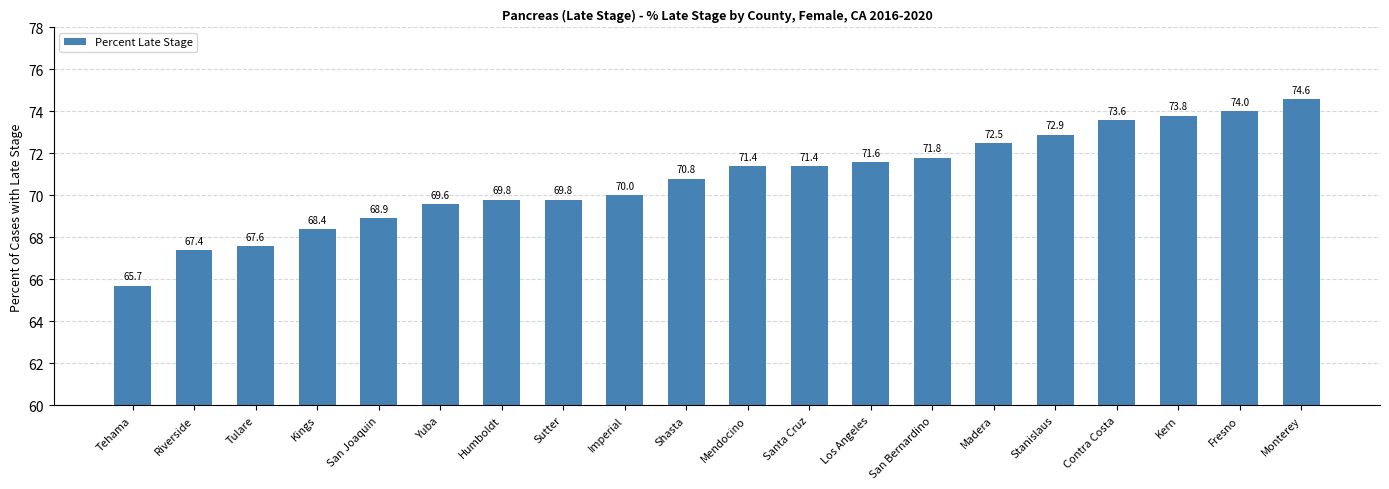

Which label corresponds to the smallest value in the chart?

Tehama